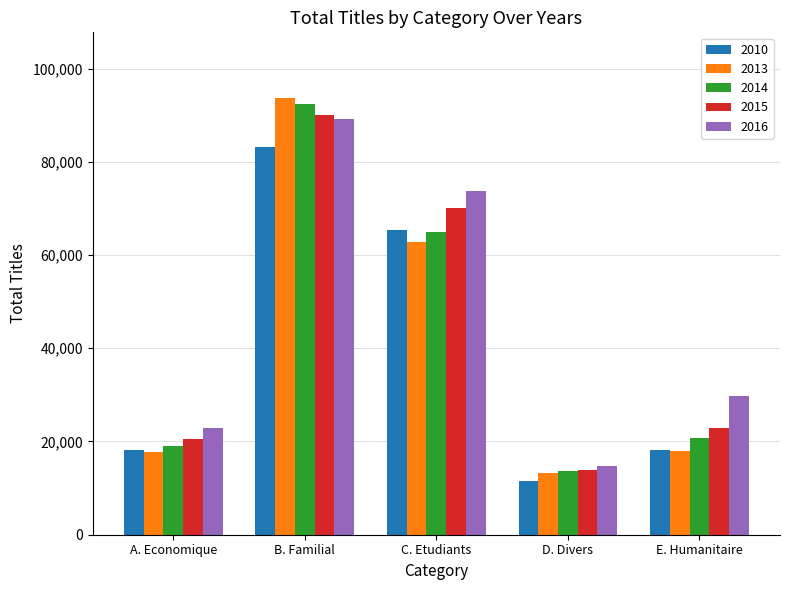

Read the 2014 value at B. Familial.

92326